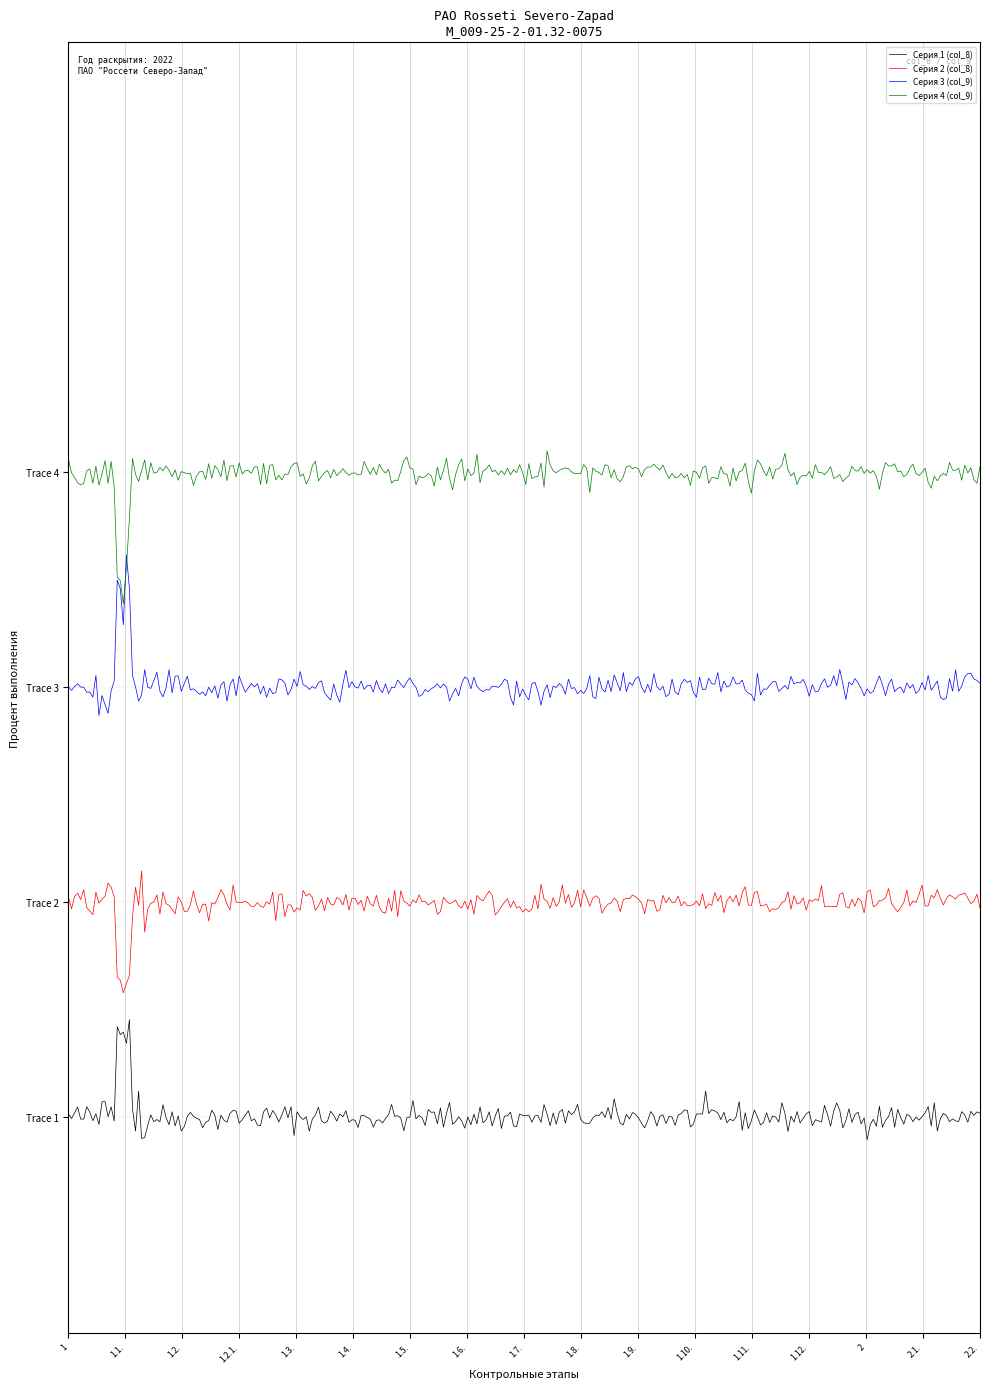

Rank the series by their maximum value, from lowest to highest.

Серия 1 (col_8), Серия 2 (col_8), Серия 3 (col_9), Серия 4 (col_9)